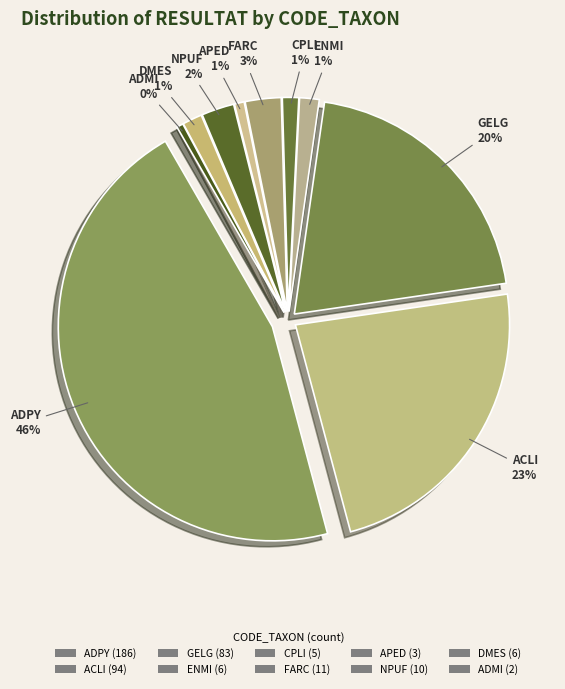

Which slice is the largest?

ADPY